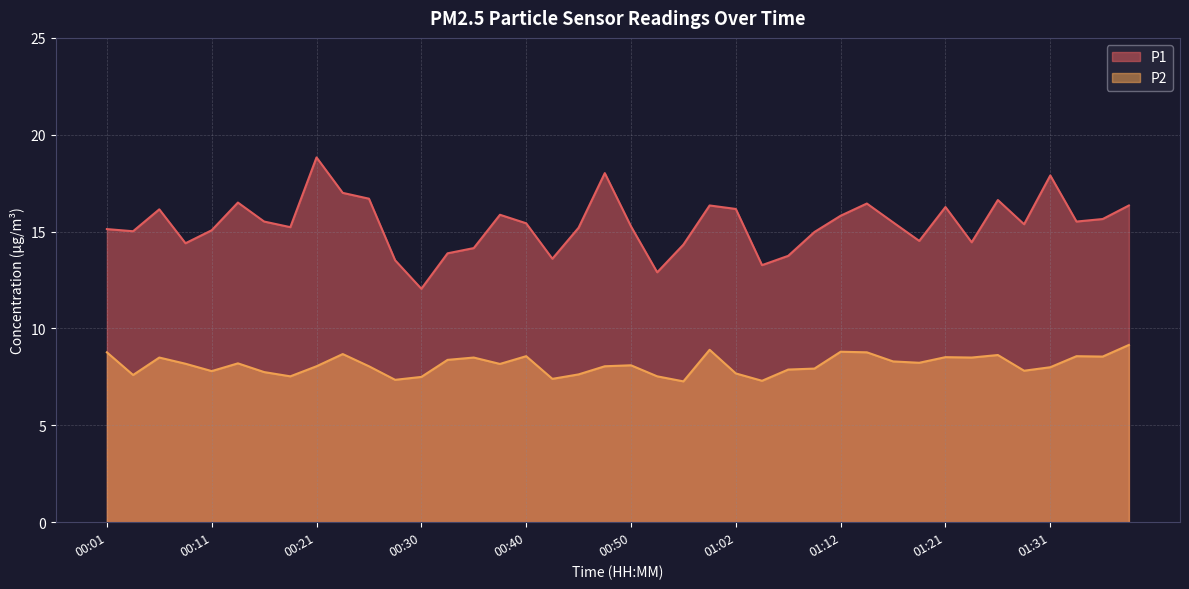

Reading left to right, extract all data points from this chart.

P1: 00:01=15.1	00:04=15.0	00:06=16.1	00:08=14.4	00:11=15.1	00:13=16.5	00:16=15.5	00:18=15.2	00:21=18.8	00:23=17.0	00:26=16.7	00:28=13.5	00:30=12.1	00:33=13.9	00:35=14.2	00:38=15.9	00:40=15.4	00:43=13.6	00:45=15.2	00:47=18.0	00:50=15.3	00:52=12.9	00:55=14.3	01:00=16.4	01:02=16.2	01:05=13.3	01:07=13.8	01:09=15.0	01:12=15.8	01:14=16.4	01:17=15.5	01:19=14.5	01:21=16.3	01:24=14.4	01:26=16.6	01:29=15.4	01:31=17.9	01:34=15.5	01:36=15.7	01:38=16.4
P2: 00:01=8.8	00:04=7.6	00:06=8.5	00:08=8.2	00:11=7.8	00:13=8.2	00:16=7.8	00:18=7.5	00:21=8.1	00:23=8.7	00:26=8.1	00:28=7.3	00:30=7.5	00:33=8.4	00:35=8.5	00:38=8.2	00:40=8.6	00:43=7.4	00:45=7.6	00:47=8.1	00:50=8.1	00:52=7.5	00:55=7.3	01:00=8.9	01:02=7.7	01:05=7.3	01:07=7.9	01:09=7.9	01:12=8.8	01:14=8.8	01:17=8.3	01:19=8.2	01:21=8.5	01:24=8.5	01:26=8.6	01:29=7.8	01:31=8.0	01:34=8.6	01:36=8.6	01:38=9.2